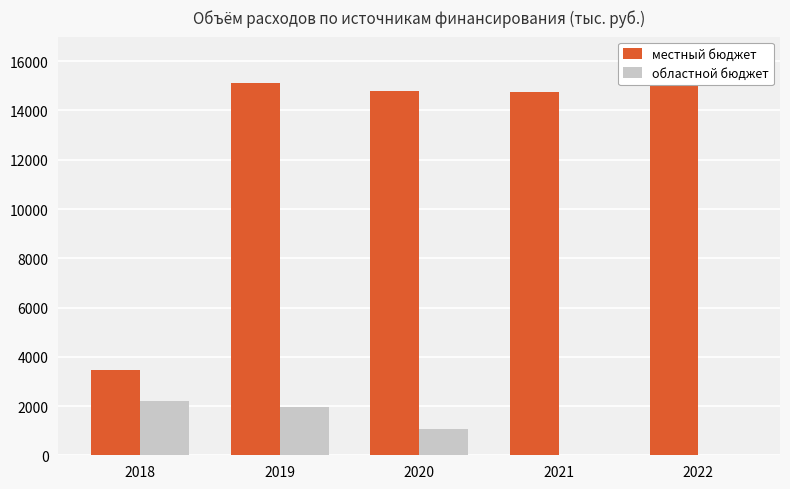

The областной бюджет series shows 390.7 at 2020. True or false?

False